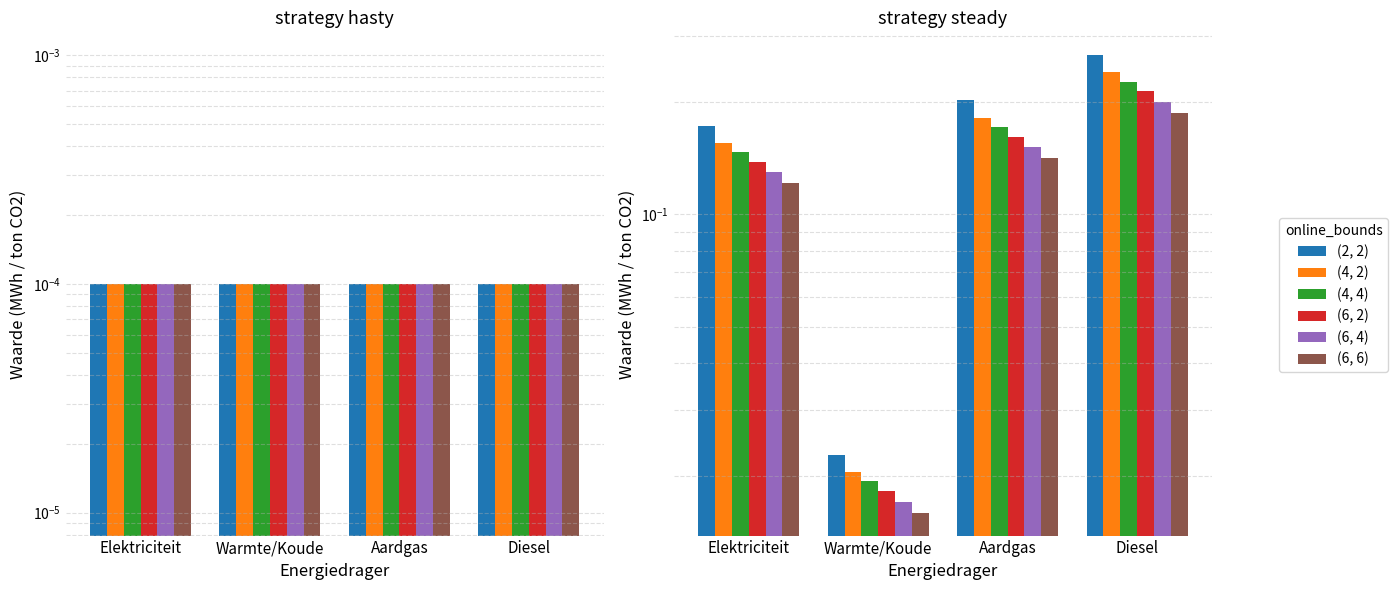

What is the label of the 4th bar from the left?

Diesel